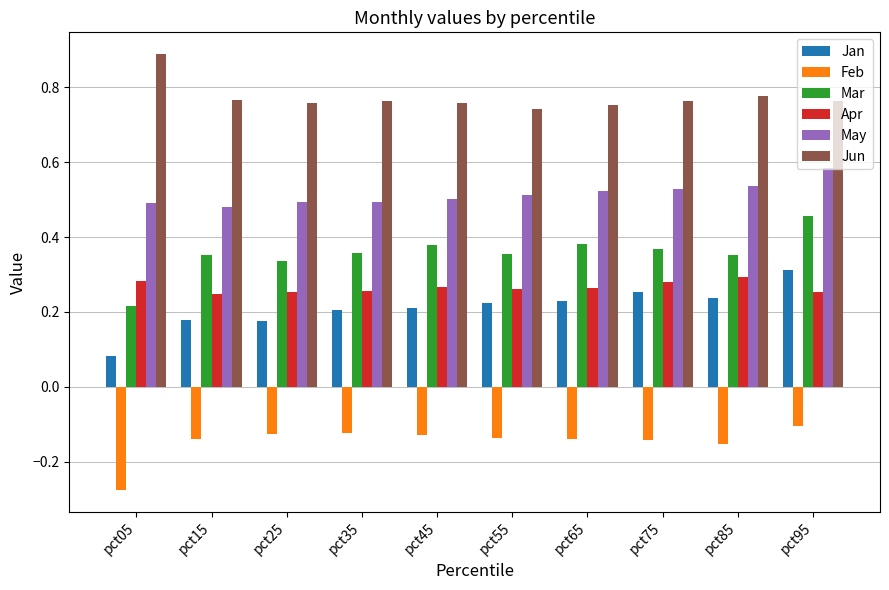

At pct15, list the series in order from smallest to largest.

Feb, Jan, Apr, Mar, May, Jun